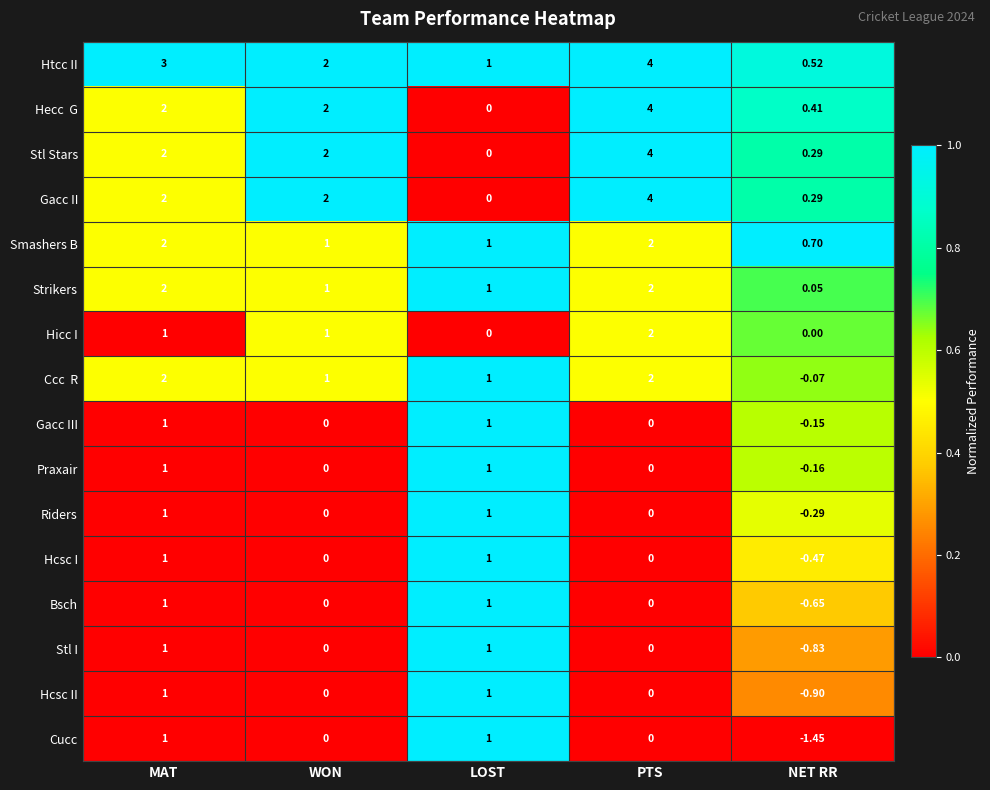

Which series has the largest total across all categories?

Htcc II